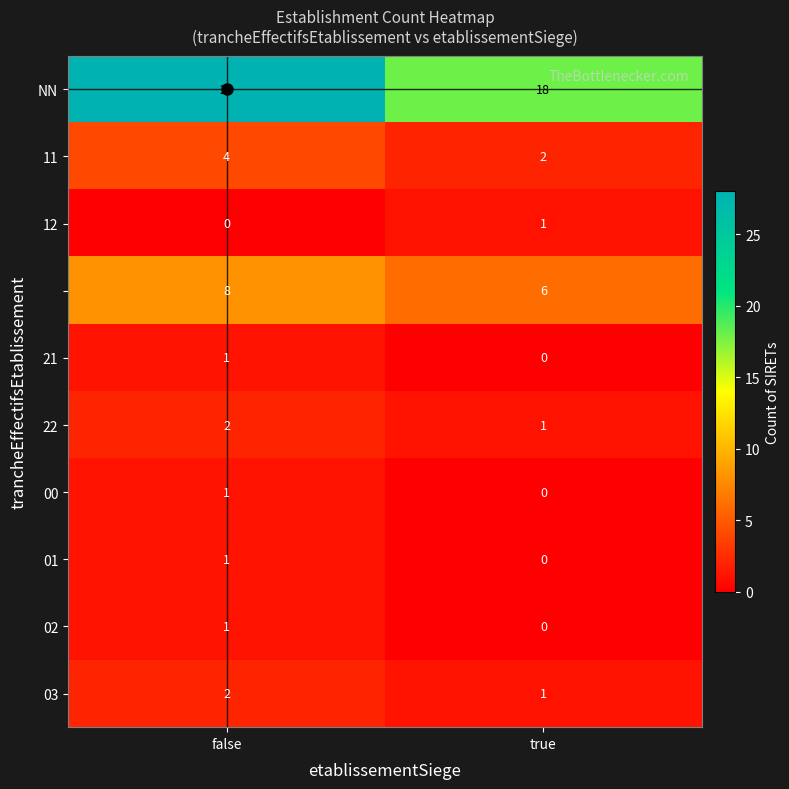

Which label corresponds to the largest value in the chart?

false